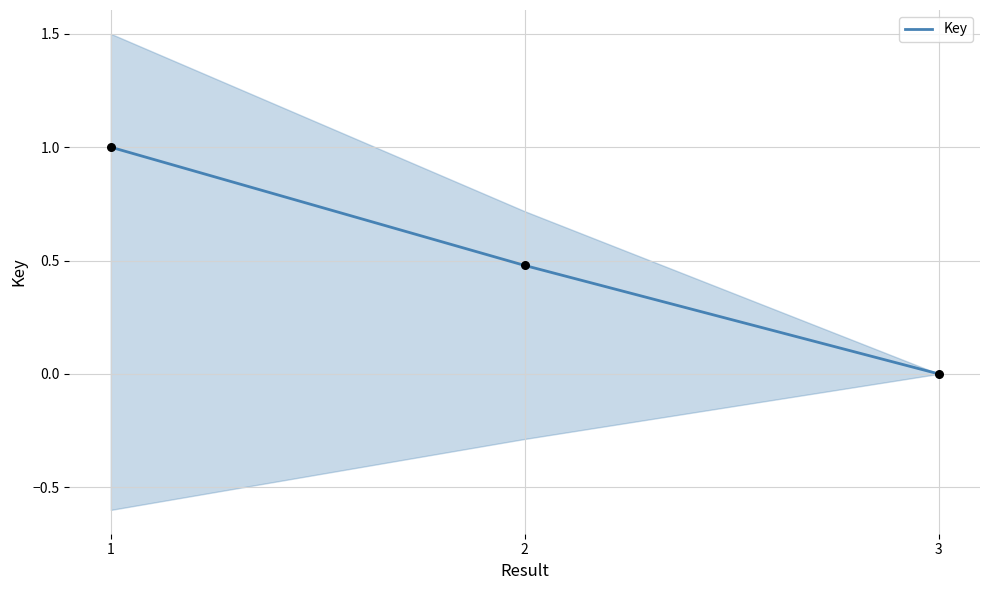

Between 3 and 1, which is larger?

1